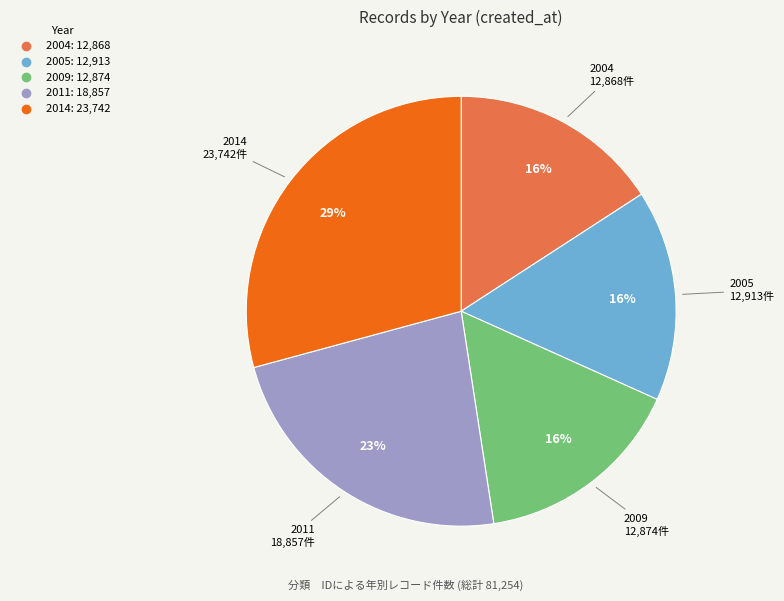

Is there any slice that represents more than half of the pie?

No